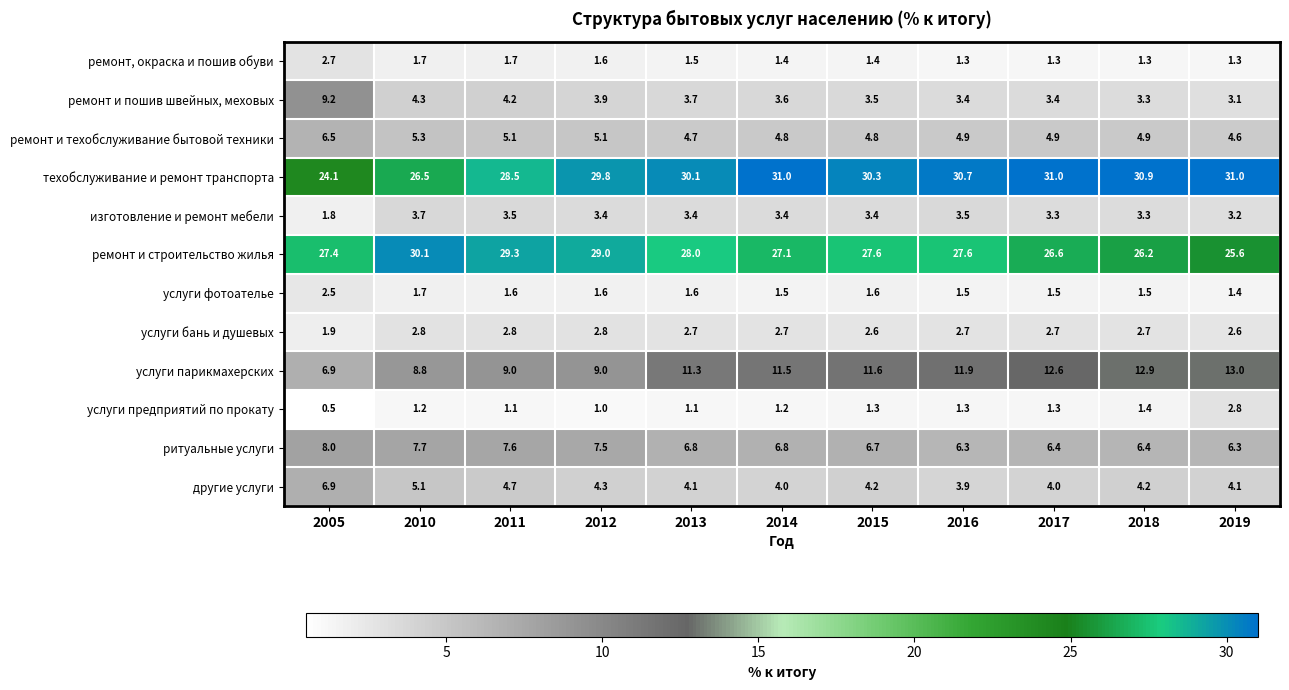

True or false: другие услуги has a value of 4.1 at 2019.

True